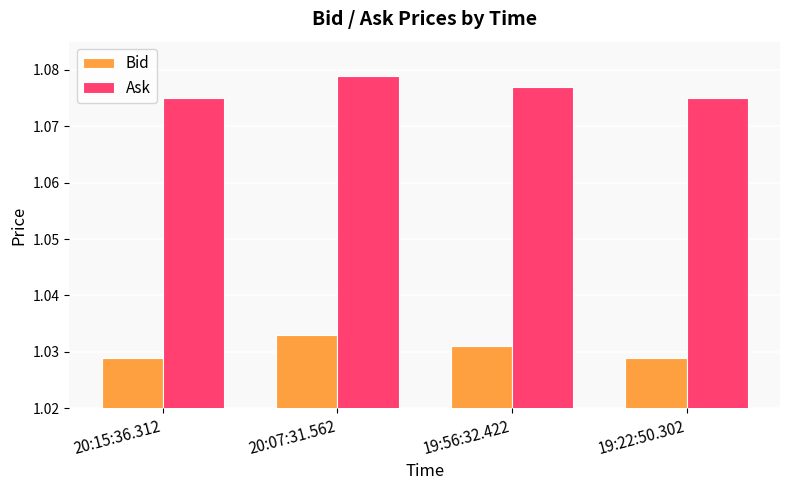

Which category has the highest value in the Ask series?

20:07:31.562